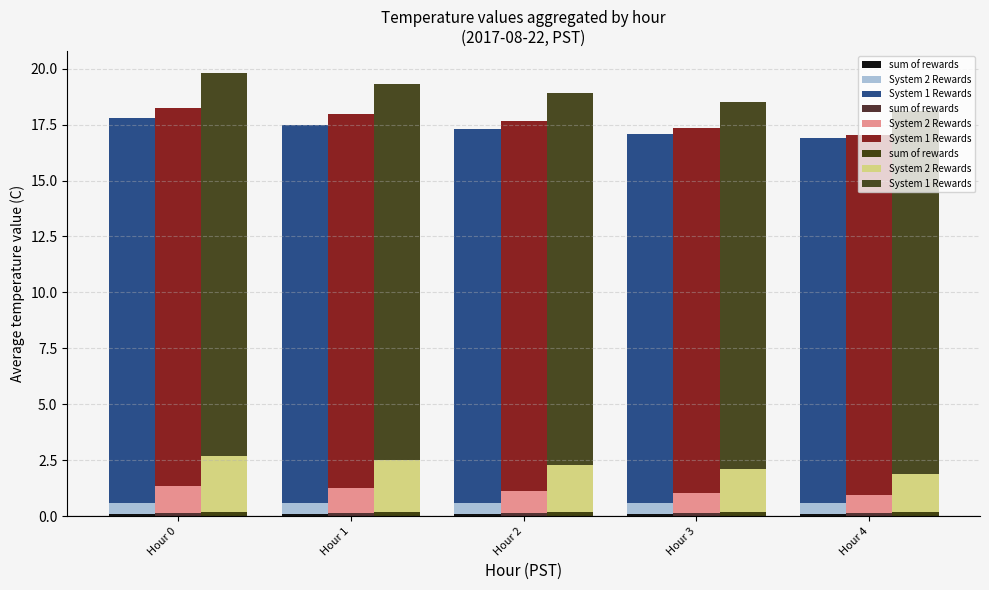

What value does the System 2 Rewards series have at Hour 2?

2.1